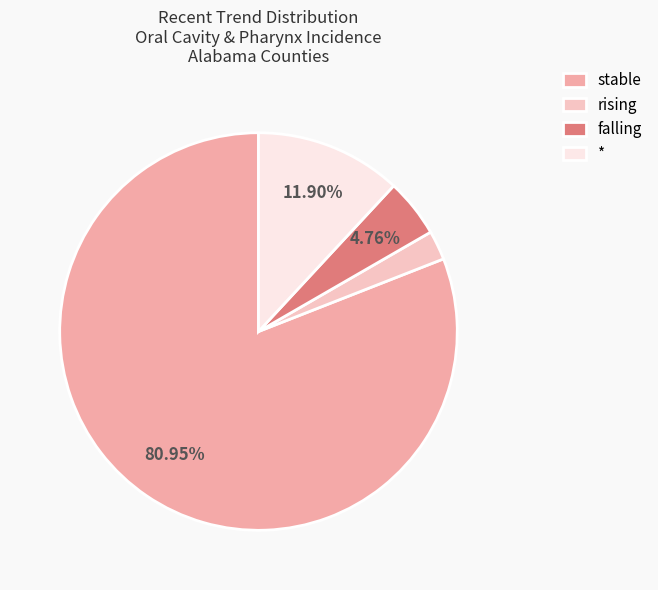

What is the smallest slice in the pie chart?

rising